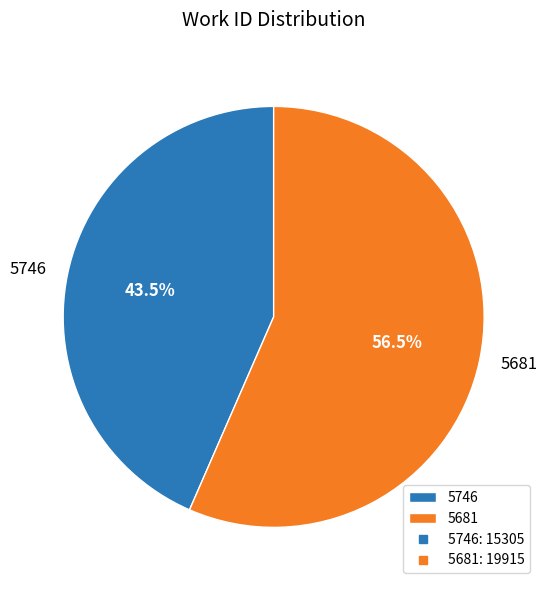

What portion of the pie excludes 5746?

56.5%